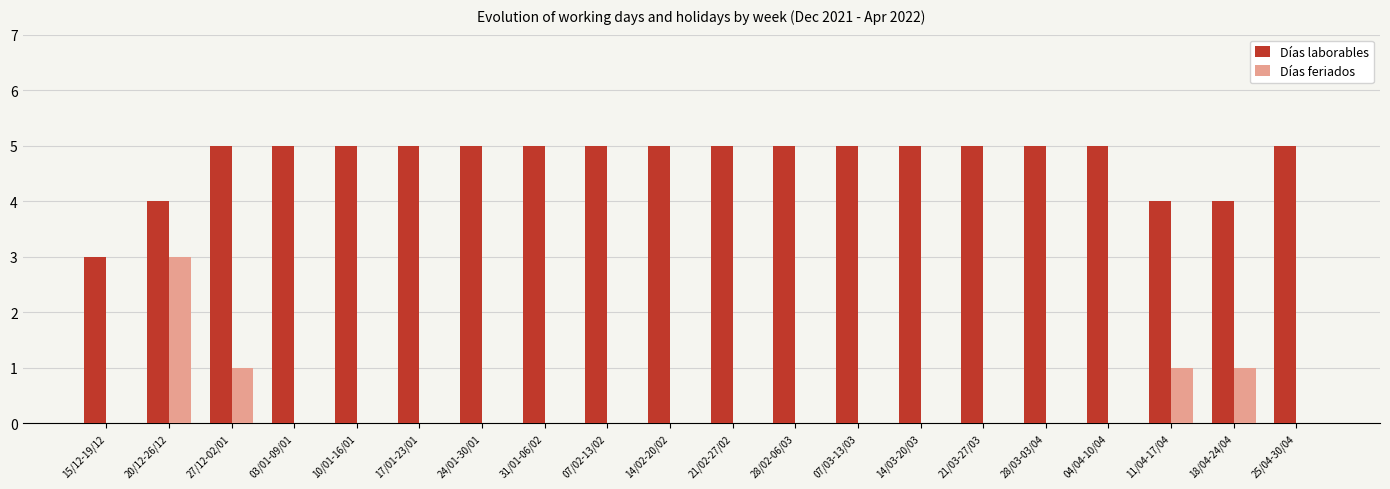

Reading left to right, transcribe all the data shown in this chart.

Días laborables: 3	4	5	5	5	5	5	5	5	5	5	5	5	5	5	5	5	4	4	5
Días feriados: 0	3	1	0	0	0	0	0	0	0	0	0	0	0	0	0	0	1	1	0